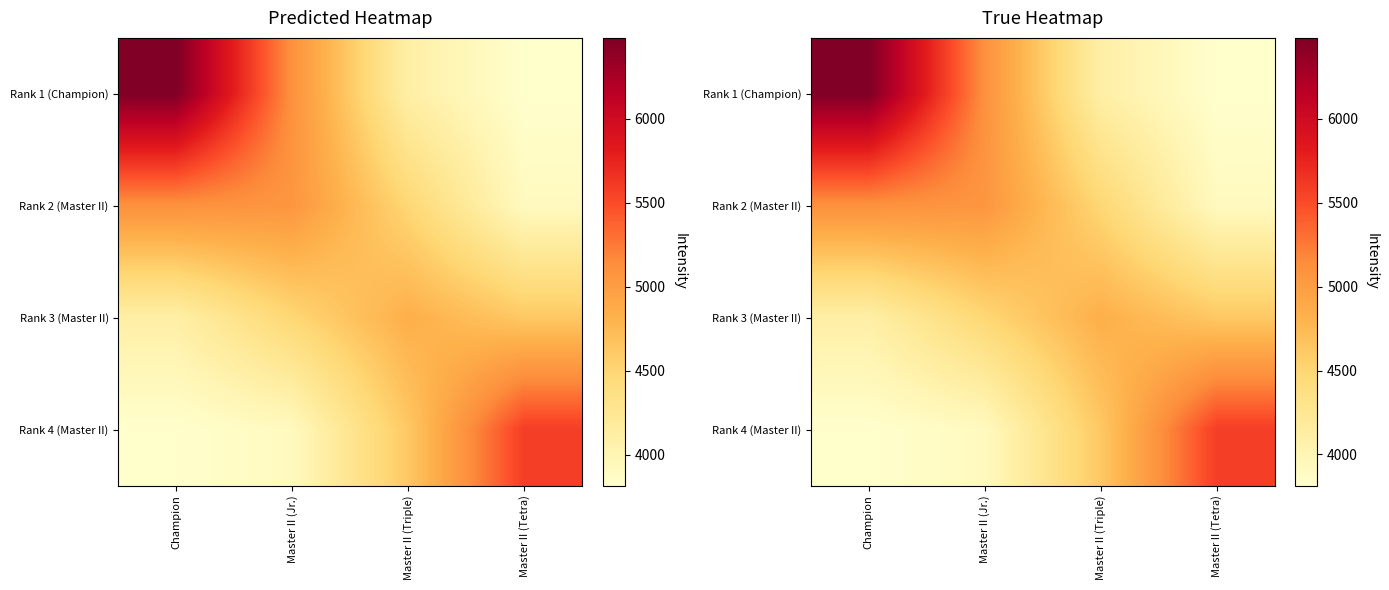

At which label does Rank 1 (Champion) first exceed 5109?

Champion